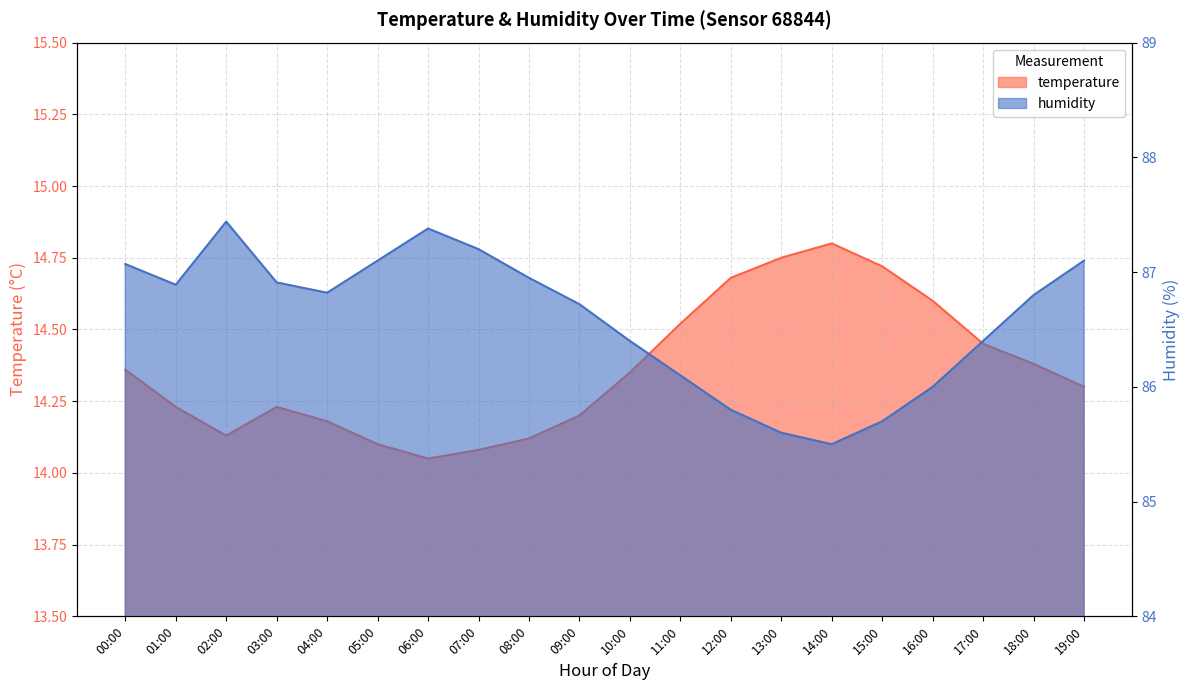

List the series in order of their peak value, lowest first.

temperature, humidity